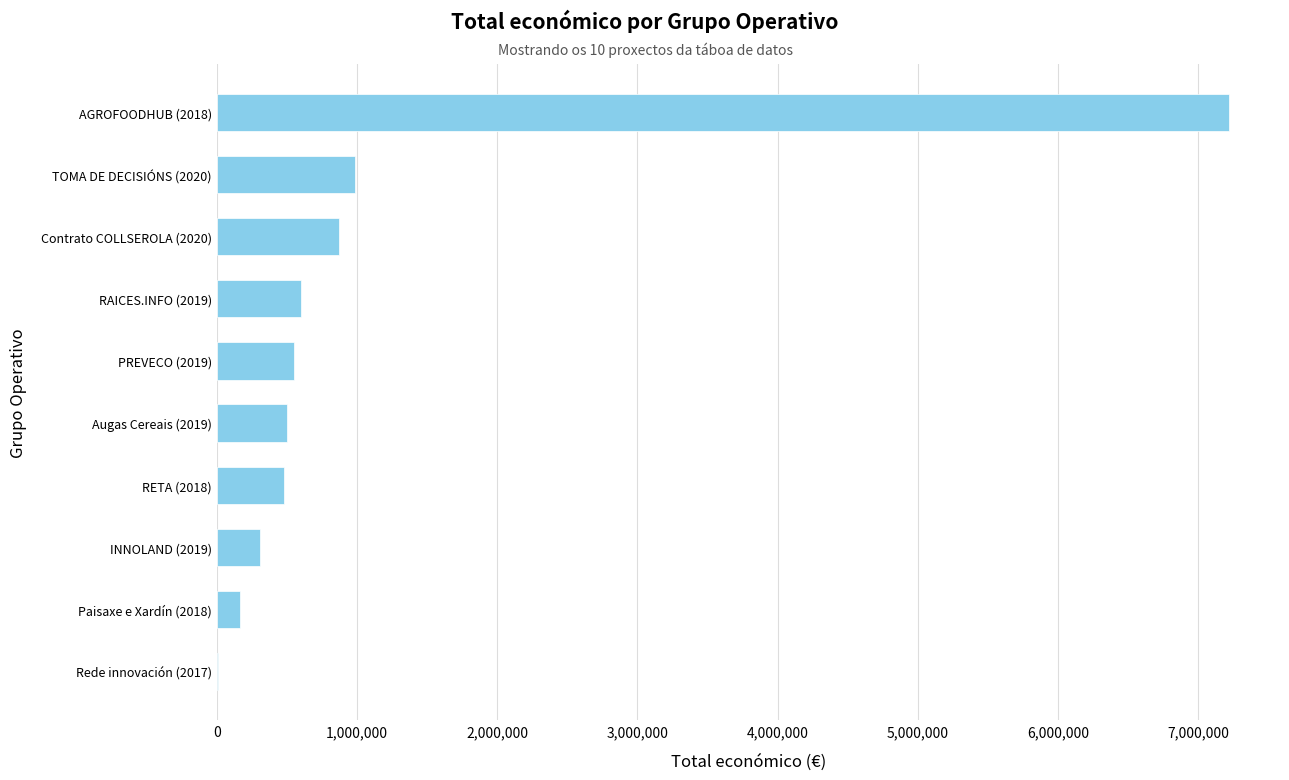

Approximately how many times larger is the value at TOMA DE DECISIÓNS (2020) compared to INNOLAND (2019)?

3.2